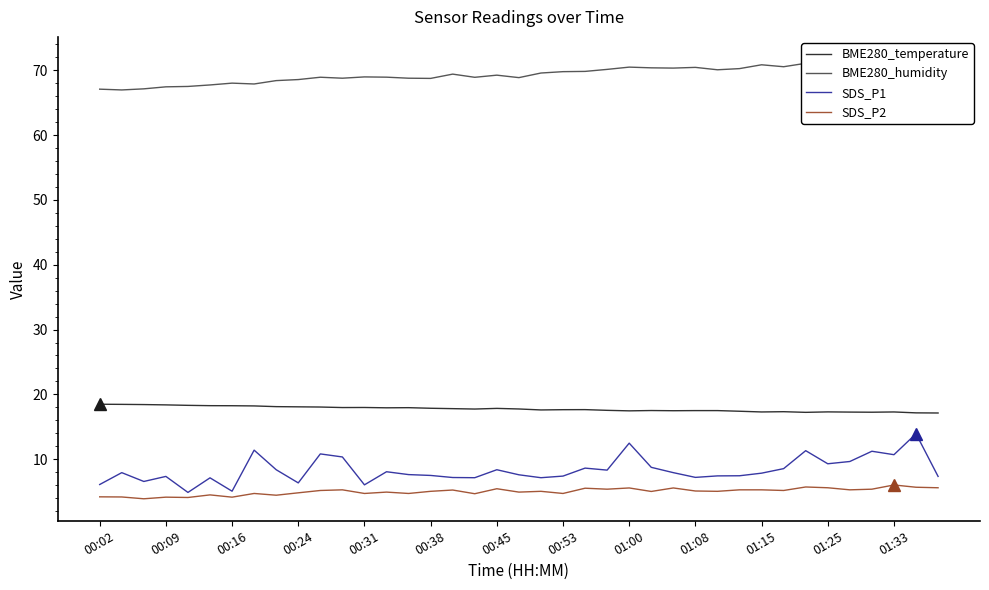

What is the value of the SDS_P1 point at the 20th from the left?

7.6